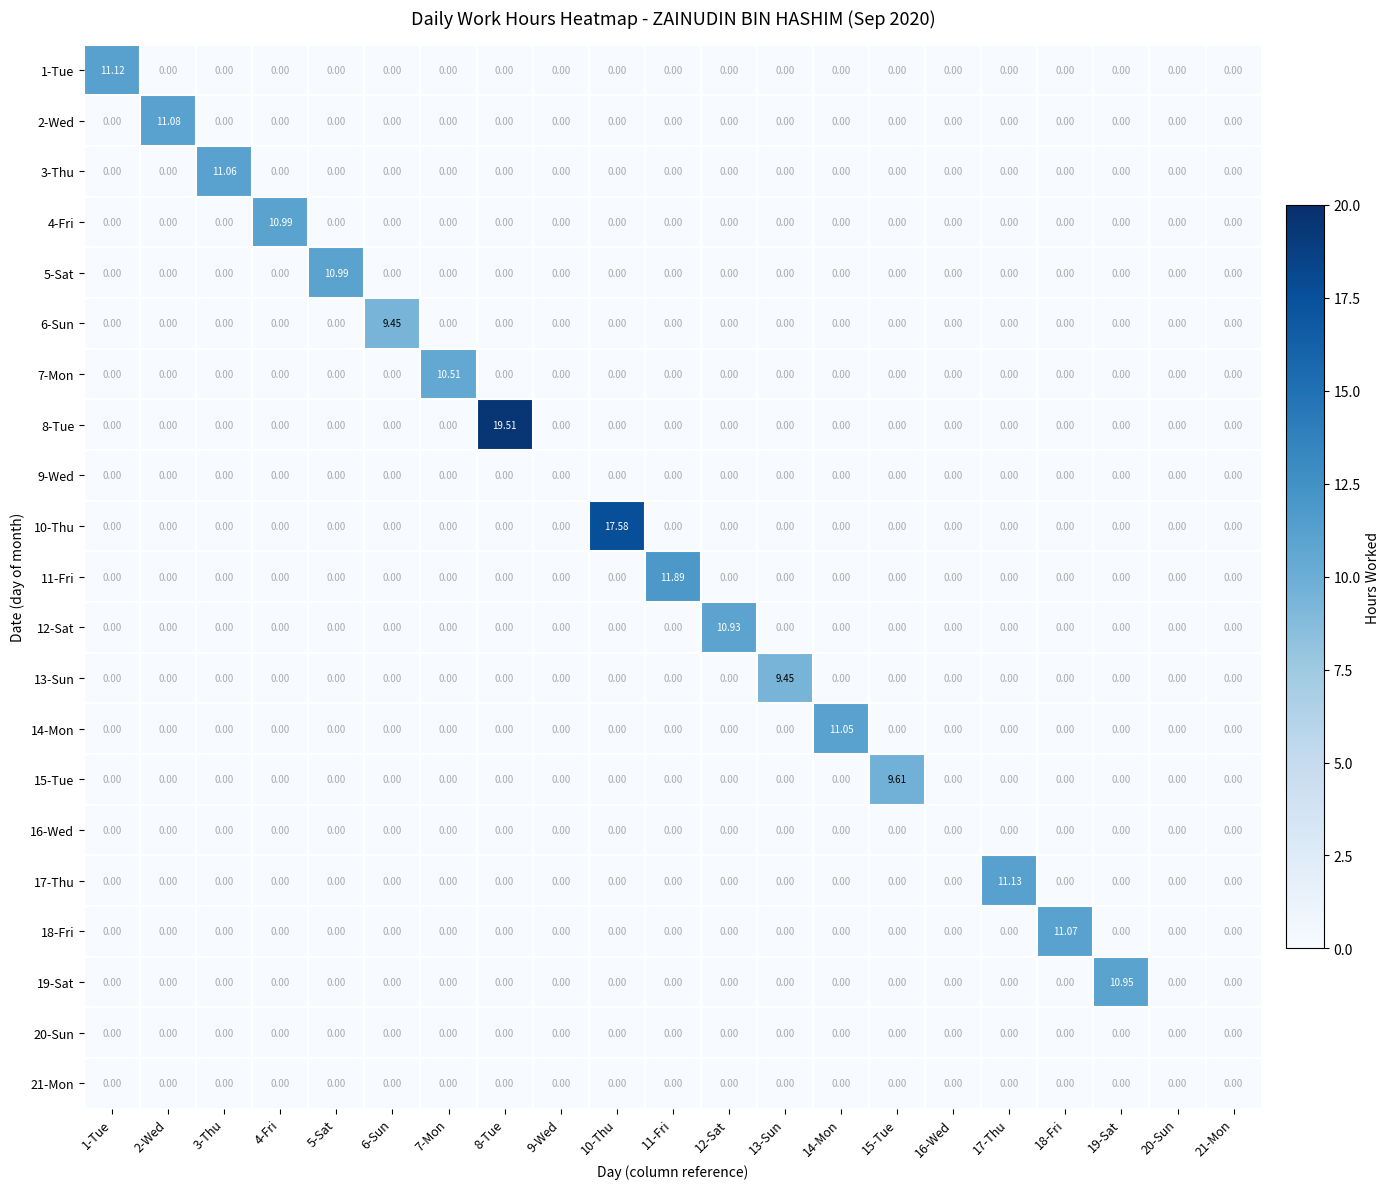

Reading right to left, extract all data points from this chart.

1-Tue: 21-Mon=0.0	20-Sun=0.0	19-Sat=0.0	18-Fri=0.0	17-Thu=0.0	16-Wed=0.0	15-Tue=0.0	14-Mon=0.0	13-Sun=0.0	12-Sat=0.0	11-Fri=0.0	10-Thu=0.0	9-Wed=0.0	8-Tue=0.0	7-Mon=0.0	6-Sun=0.0	5-Sat=0.0	4-Fri=0.0	3-Thu=0.0	2-Wed=0.0	1-Tue=11.1
2-Wed: 21-Mon=0.0	20-Sun=0.0	19-Sat=0.0	18-Fri=0.0	17-Thu=0.0	16-Wed=0.0	15-Tue=0.0	14-Mon=0.0	13-Sun=0.0	12-Sat=0.0	11-Fri=0.0	10-Thu=0.0	9-Wed=0.0	8-Tue=0.0	7-Mon=0.0	6-Sun=0.0	5-Sat=0.0	4-Fri=0.0	3-Thu=0.0	2-Wed=11.1	1-Tue=0.0
3-Thu: 21-Mon=0.0	20-Sun=0.0	19-Sat=0.0	18-Fri=0.0	17-Thu=0.0	16-Wed=0.0	15-Tue=0.0	14-Mon=0.0	13-Sun=0.0	12-Sat=0.0	11-Fri=0.0	10-Thu=0.0	9-Wed=0.0	8-Tue=0.0	7-Mon=0.0	6-Sun=0.0	5-Sat=0.0	4-Fri=0.0	3-Thu=11.1	2-Wed=0.0	1-Tue=0.0
4-Fri: 21-Mon=0.0	20-Sun=0.0	19-Sat=0.0	18-Fri=0.0	17-Thu=0.0	16-Wed=0.0	15-Tue=0.0	14-Mon=0.0	13-Sun=0.0	12-Sat=0.0	11-Fri=0.0	10-Thu=0.0	9-Wed=0.0	8-Tue=0.0	7-Mon=0.0	6-Sun=0.0	5-Sat=0.0	4-Fri=11.0	3-Thu=0.0	2-Wed=0.0	1-Tue=0.0
5-Sat: 21-Mon=0.0	20-Sun=0.0	19-Sat=0.0	18-Fri=0.0	17-Thu=0.0	16-Wed=0.0	15-Tue=0.0	14-Mon=0.0	13-Sun=0.0	12-Sat=0.0	11-Fri=0.0	10-Thu=0.0	9-Wed=0.0	8-Tue=0.0	7-Mon=0.0	6-Sun=0.0	5-Sat=11.0	4-Fri=0.0	3-Thu=0.0	2-Wed=0.0	1-Tue=0.0
6-Sun: 21-Mon=0.0	20-Sun=0.0	19-Sat=0.0	18-Fri=0.0	17-Thu=0.0	16-Wed=0.0	15-Tue=0.0	14-Mon=0.0	13-Sun=0.0	12-Sat=0.0	11-Fri=0.0	10-Thu=0.0	9-Wed=0.0	8-Tue=0.0	7-Mon=0.0	6-Sun=9.4	5-Sat=0.0	4-Fri=0.0	3-Thu=0.0	2-Wed=0.0	1-Tue=0.0
7-Mon: 21-Mon=0.0	20-Sun=0.0	19-Sat=0.0	18-Fri=0.0	17-Thu=0.0	16-Wed=0.0	15-Tue=0.0	14-Mon=0.0	13-Sun=0.0	12-Sat=0.0	11-Fri=0.0	10-Thu=0.0	9-Wed=0.0	8-Tue=0.0	7-Mon=10.5	6-Sun=0.0	5-Sat=0.0	4-Fri=0.0	3-Thu=0.0	2-Wed=0.0	1-Tue=0.0
8-Tue: 21-Mon=0.0	20-Sun=0.0	19-Sat=0.0	18-Fri=0.0	17-Thu=0.0	16-Wed=0.0	15-Tue=0.0	14-Mon=0.0	13-Sun=0.0	12-Sat=0.0	11-Fri=0.0	10-Thu=0.0	9-Wed=0.0	8-Tue=19.5	7-Mon=0.0	6-Sun=0.0	5-Sat=0.0	4-Fri=0.0	3-Thu=0.0	2-Wed=0.0	1-Tue=0.0
9-Wed: 21-Mon=0.0	20-Sun=0.0	19-Sat=0.0	18-Fri=0.0	17-Thu=0.0	16-Wed=0.0	15-Tue=0.0	14-Mon=0.0	13-Sun=0.0	12-Sat=0.0	11-Fri=0.0	10-Thu=0.0	9-Wed=0.0	8-Tue=0.0	7-Mon=0.0	6-Sun=0.0	5-Sat=0.0	4-Fri=0.0	3-Thu=0.0	2-Wed=0.0	1-Tue=0.0
10-Thu: 21-Mon=0.0	20-Sun=0.0	19-Sat=0.0	18-Fri=0.0	17-Thu=0.0	16-Wed=0.0	15-Tue=0.0	14-Mon=0.0	13-Sun=0.0	12-Sat=0.0	11-Fri=0.0	10-Thu=17.6	9-Wed=0.0	8-Tue=0.0	7-Mon=0.0	6-Sun=0.0	5-Sat=0.0	4-Fri=0.0	3-Thu=0.0	2-Wed=0.0	1-Tue=0.0
11-Fri: 21-Mon=0.0	20-Sun=0.0	19-Sat=0.0	18-Fri=0.0	17-Thu=0.0	16-Wed=0.0	15-Tue=0.0	14-Mon=0.0	13-Sun=0.0	12-Sat=0.0	11-Fri=11.9	10-Thu=0.0	9-Wed=0.0	8-Tue=0.0	7-Mon=0.0	6-Sun=0.0	5-Sat=0.0	4-Fri=0.0	3-Thu=0.0	2-Wed=0.0	1-Tue=0.0
12-Sat: 21-Mon=0.0	20-Sun=0.0	19-Sat=0.0	18-Fri=0.0	17-Thu=0.0	16-Wed=0.0	15-Tue=0.0	14-Mon=0.0	13-Sun=0.0	12-Sat=10.9	11-Fri=0.0	10-Thu=0.0	9-Wed=0.0	8-Tue=0.0	7-Mon=0.0	6-Sun=0.0	5-Sat=0.0	4-Fri=0.0	3-Thu=0.0	2-Wed=0.0	1-Tue=0.0
13-Sun: 21-Mon=0.0	20-Sun=0.0	19-Sat=0.0	18-Fri=0.0	17-Thu=0.0	16-Wed=0.0	15-Tue=0.0	14-Mon=0.0	13-Sun=9.4	12-Sat=0.0	11-Fri=0.0	10-Thu=0.0	9-Wed=0.0	8-Tue=0.0	7-Mon=0.0	6-Sun=0.0	5-Sat=0.0	4-Fri=0.0	3-Thu=0.0	2-Wed=0.0	1-Tue=0.0
14-Mon: 21-Mon=0.0	20-Sun=0.0	19-Sat=0.0	18-Fri=0.0	17-Thu=0.0	16-Wed=0.0	15-Tue=0.0	14-Mon=11.1	13-Sun=0.0	12-Sat=0.0	11-Fri=0.0	10-Thu=0.0	9-Wed=0.0	8-Tue=0.0	7-Mon=0.0	6-Sun=0.0	5-Sat=0.0	4-Fri=0.0	3-Thu=0.0	2-Wed=0.0	1-Tue=0.0
15-Tue: 21-Mon=0.0	20-Sun=0.0	19-Sat=0.0	18-Fri=0.0	17-Thu=0.0	16-Wed=0.0	15-Tue=9.6	14-Mon=0.0	13-Sun=0.0	12-Sat=0.0	11-Fri=0.0	10-Thu=0.0	9-Wed=0.0	8-Tue=0.0	7-Mon=0.0	6-Sun=0.0	5-Sat=0.0	4-Fri=0.0	3-Thu=0.0	2-Wed=0.0	1-Tue=0.0
16-Wed: 21-Mon=0.0	20-Sun=0.0	19-Sat=0.0	18-Fri=0.0	17-Thu=0.0	16-Wed=0.0	15-Tue=0.0	14-Mon=0.0	13-Sun=0.0	12-Sat=0.0	11-Fri=0.0	10-Thu=0.0	9-Wed=0.0	8-Tue=0.0	7-Mon=0.0	6-Sun=0.0	5-Sat=0.0	4-Fri=0.0	3-Thu=0.0	2-Wed=0.0	1-Tue=0.0
17-Thu: 21-Mon=0.0	20-Sun=0.0	19-Sat=0.0	18-Fri=0.0	17-Thu=11.1	16-Wed=0.0	15-Tue=0.0	14-Mon=0.0	13-Sun=0.0	12-Sat=0.0	11-Fri=0.0	10-Thu=0.0	9-Wed=0.0	8-Tue=0.0	7-Mon=0.0	6-Sun=0.0	5-Sat=0.0	4-Fri=0.0	3-Thu=0.0	2-Wed=0.0	1-Tue=0.0
18-Fri: 21-Mon=0.0	20-Sun=0.0	19-Sat=0.0	18-Fri=11.1	17-Thu=0.0	16-Wed=0.0	15-Tue=0.0	14-Mon=0.0	13-Sun=0.0	12-Sat=0.0	11-Fri=0.0	10-Thu=0.0	9-Wed=0.0	8-Tue=0.0	7-Mon=0.0	6-Sun=0.0	5-Sat=0.0	4-Fri=0.0	3-Thu=0.0	2-Wed=0.0	1-Tue=0.0
19-Sat: 21-Mon=0.0	20-Sun=0.0	19-Sat=10.9	18-Fri=0.0	17-Thu=0.0	16-Wed=0.0	15-Tue=0.0	14-Mon=0.0	13-Sun=0.0	12-Sat=0.0	11-Fri=0.0	10-Thu=0.0	9-Wed=0.0	8-Tue=0.0	7-Mon=0.0	6-Sun=0.0	5-Sat=0.0	4-Fri=0.0	3-Thu=0.0	2-Wed=0.0	1-Tue=0.0
20-Sun: 21-Mon=0.0	20-Sun=0.0	19-Sat=0.0	18-Fri=0.0	17-Thu=0.0	16-Wed=0.0	15-Tue=0.0	14-Mon=0.0	13-Sun=0.0	12-Sat=0.0	11-Fri=0.0	10-Thu=0.0	9-Wed=0.0	8-Tue=0.0	7-Mon=0.0	6-Sun=0.0	5-Sat=0.0	4-Fri=0.0	3-Thu=0.0	2-Wed=0.0	1-Tue=0.0
21-Mon: 21-Mon=0.0	20-Sun=0.0	19-Sat=0.0	18-Fri=0.0	17-Thu=0.0	16-Wed=0.0	15-Tue=0.0	14-Mon=0.0	13-Sun=0.0	12-Sat=0.0	11-Fri=0.0	10-Thu=0.0	9-Wed=0.0	8-Tue=0.0	7-Mon=0.0	6-Sun=0.0	5-Sat=0.0	4-Fri=0.0	3-Thu=0.0	2-Wed=0.0	1-Tue=0.0